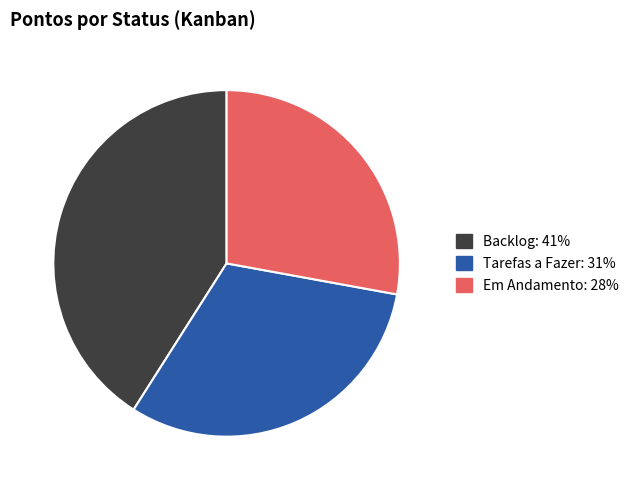

Is Tarefas a Fazer the majority of the pie?

No